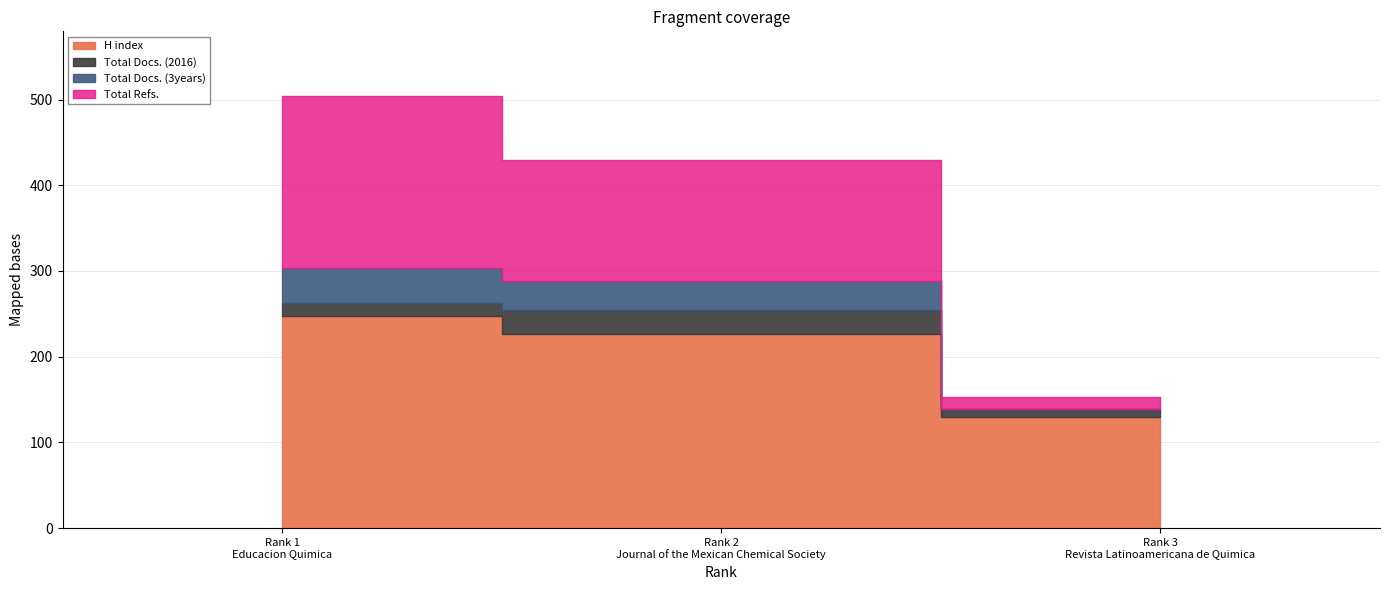

What is the difference between the Total Docs. (3years) values at Rank 1
Educacion Quimica and Rank 2
Journal of the Mexican Chemical Society?

6